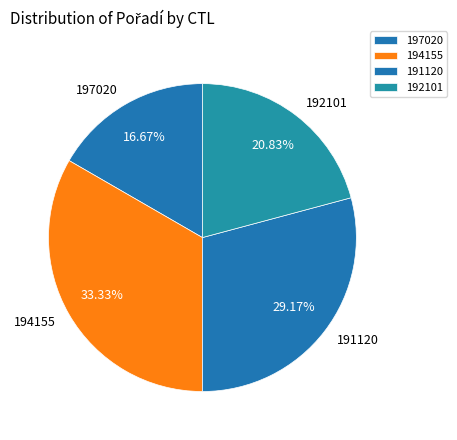

Between 197020 and 191120, which is larger?

191120